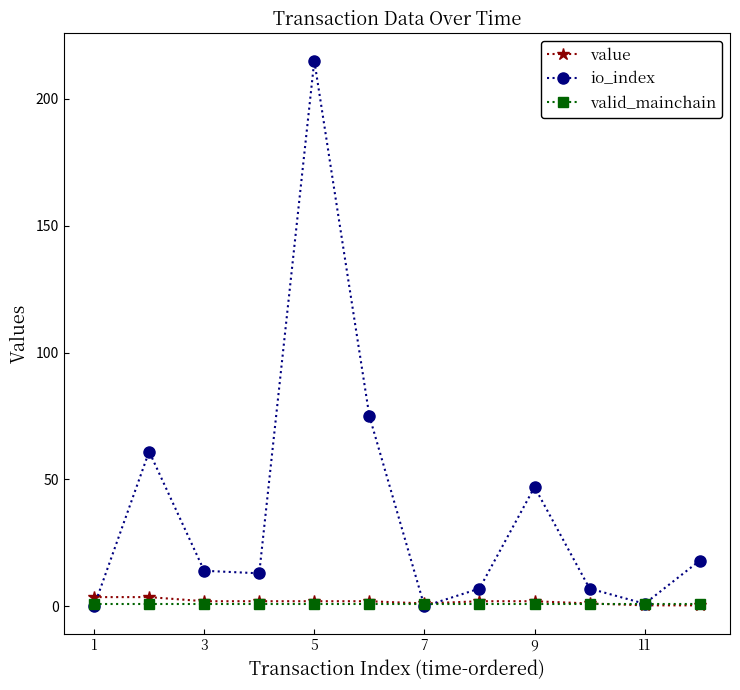

Which series has the largest range (max minus min)?

io_index